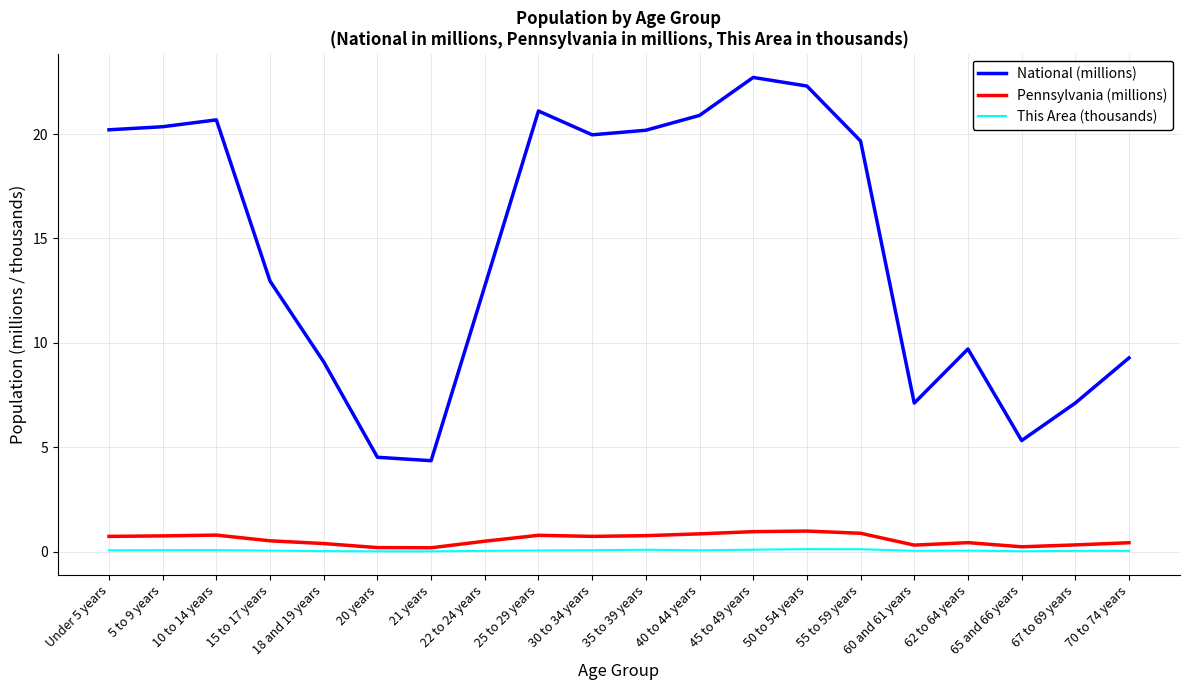

What is the difference between the highest and lowest values at 25 to 29 years?

21.0